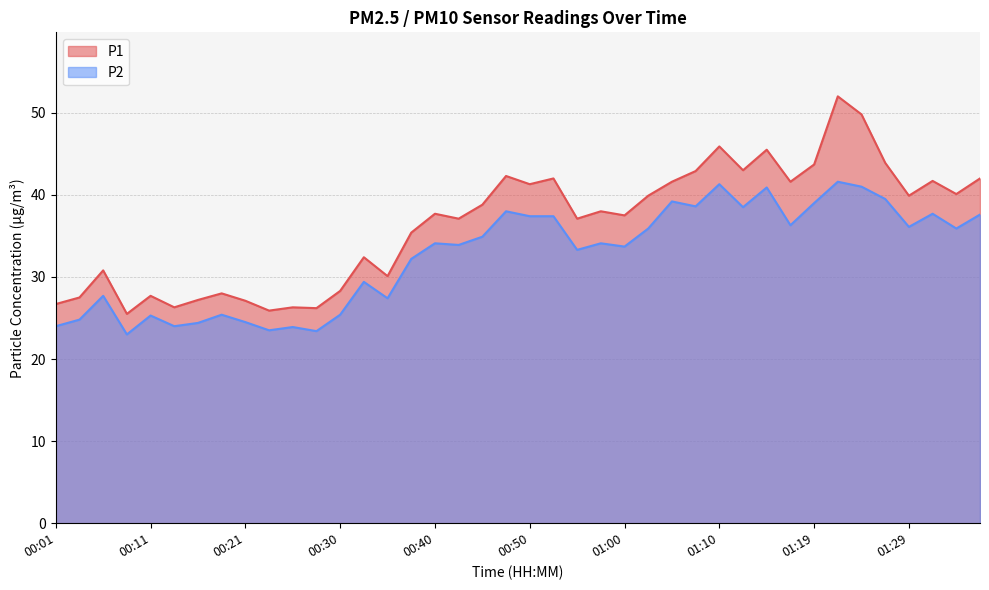

Is the value of P2 at 01:24 greater than the value of P1 at 01:15?

No